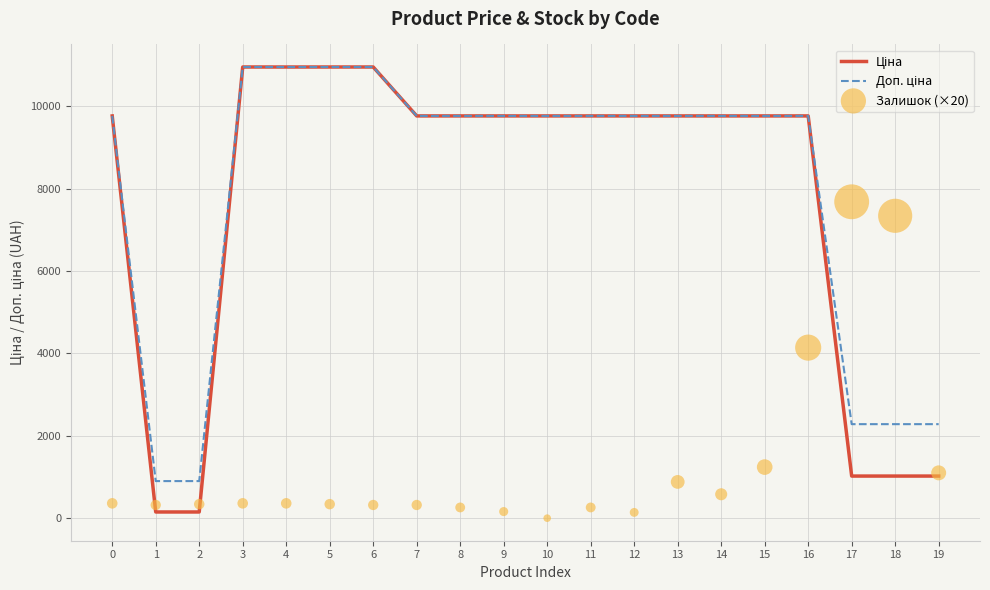

Which series reaches the minimum Y coordinate?

Залишок (×20)